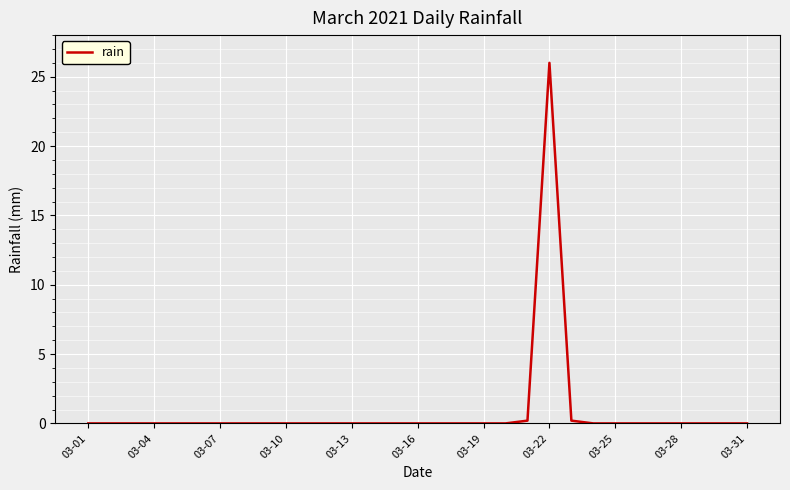

Does the chart display data point markers on the line(s)?

No